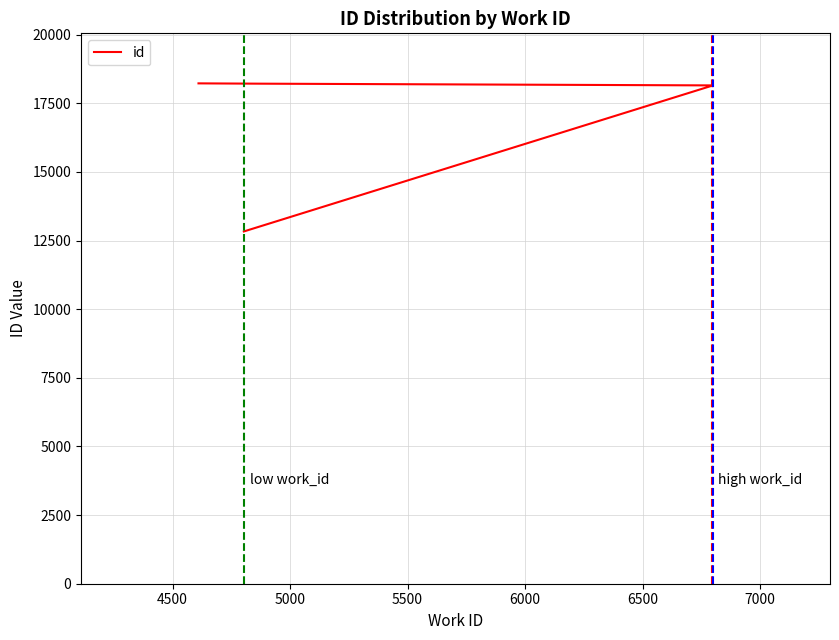

True or false: there are more than 1 points higher than both neighbors.

False